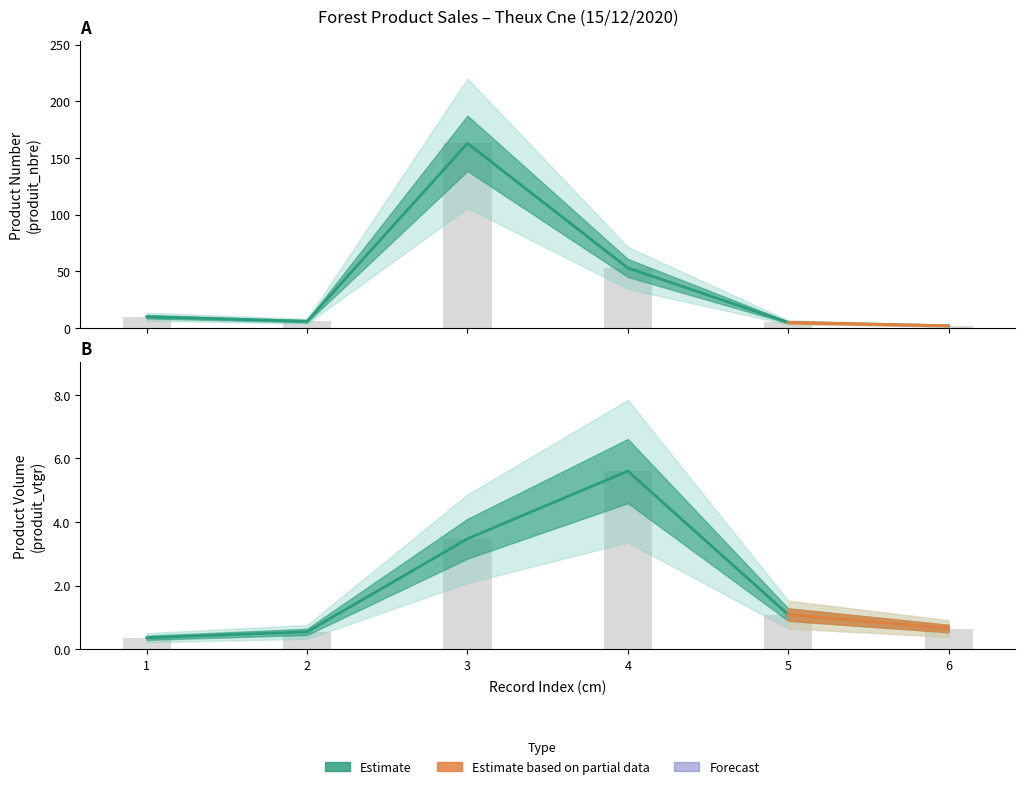

Which has a higher value, 6 or 4?

4